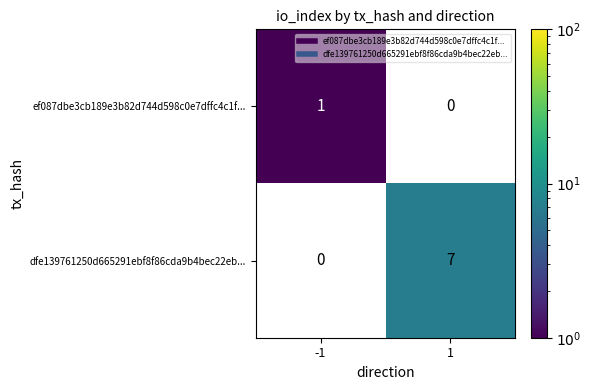

Is it true that ef087dbe3cb189e3b82d744d598c0e7dffc4c1f... equals 0.6 at -1?

False